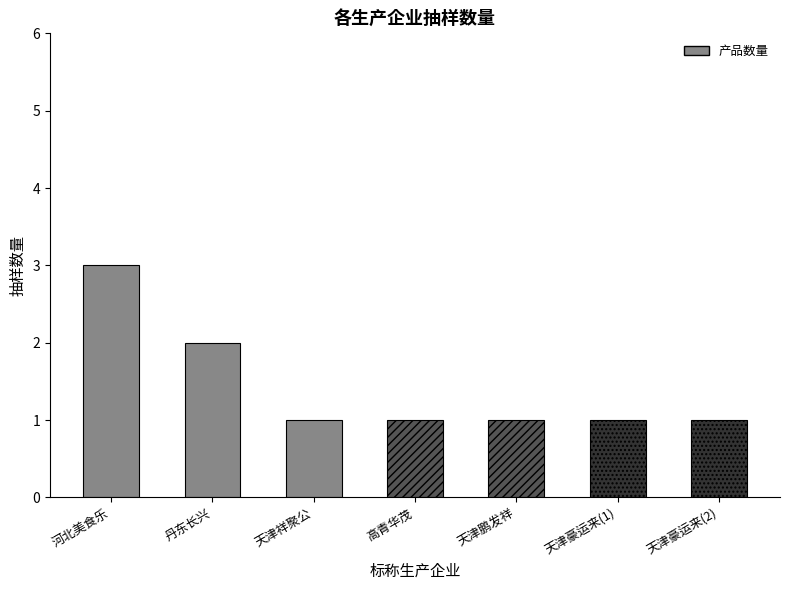

Reading left to right, list all the values displayed in this chart.

3	2	1	1	1	1	1